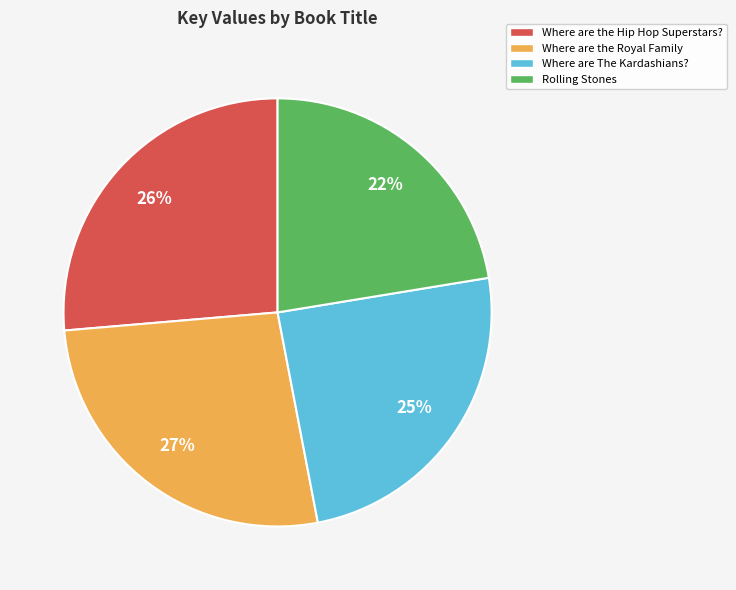

To the nearest percent, what percentage of the pie is Where are The Kardashians??

25%